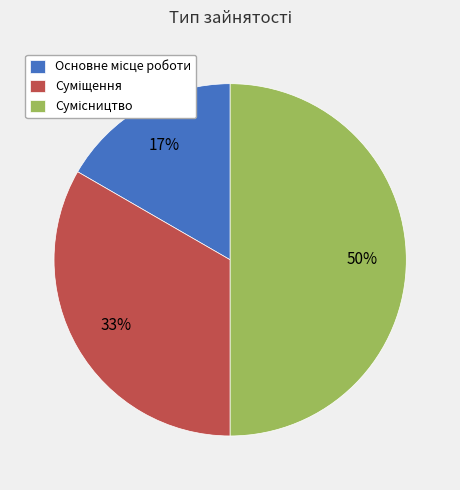

To the nearest percent, what is the difference between the largest and smallest slice percentages?

33%